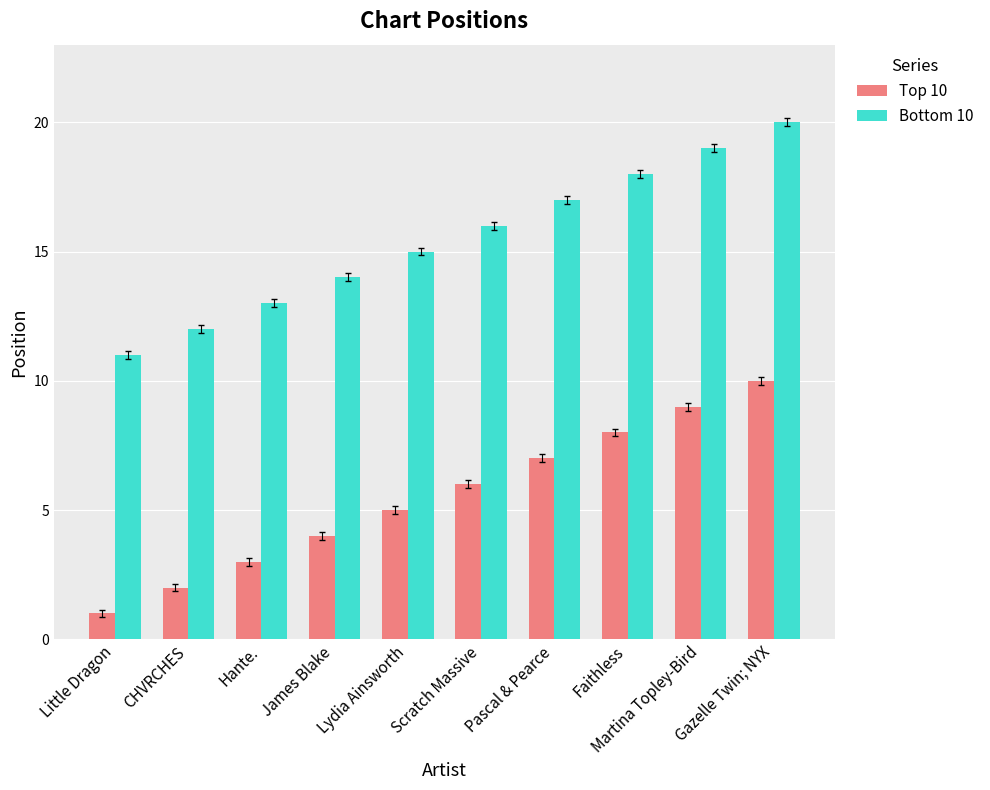

How many bars are there in total?

20